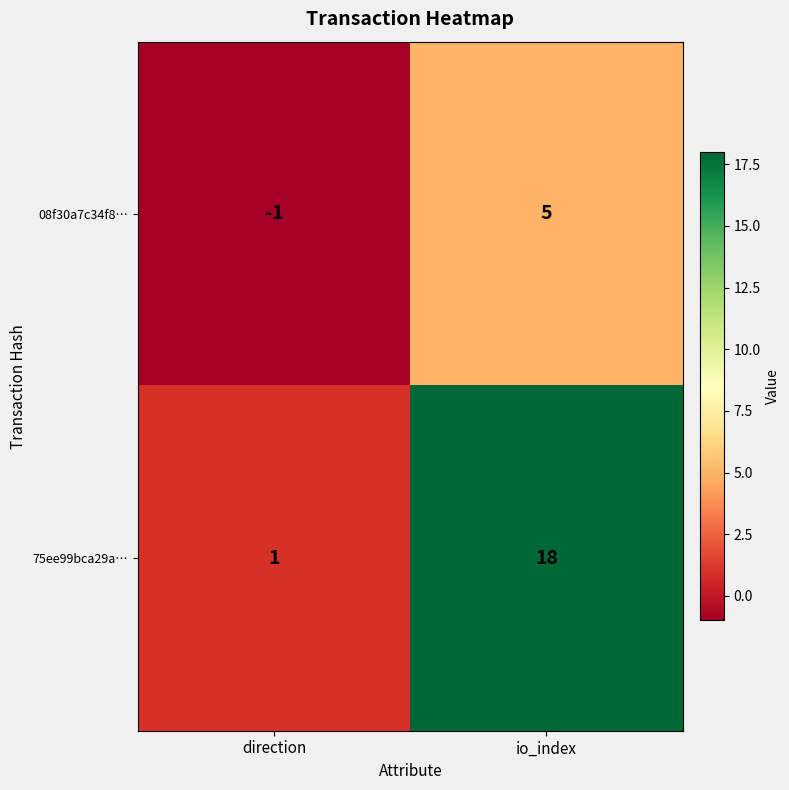

Which series has the largest total across all categories?

75ee99bca29a…